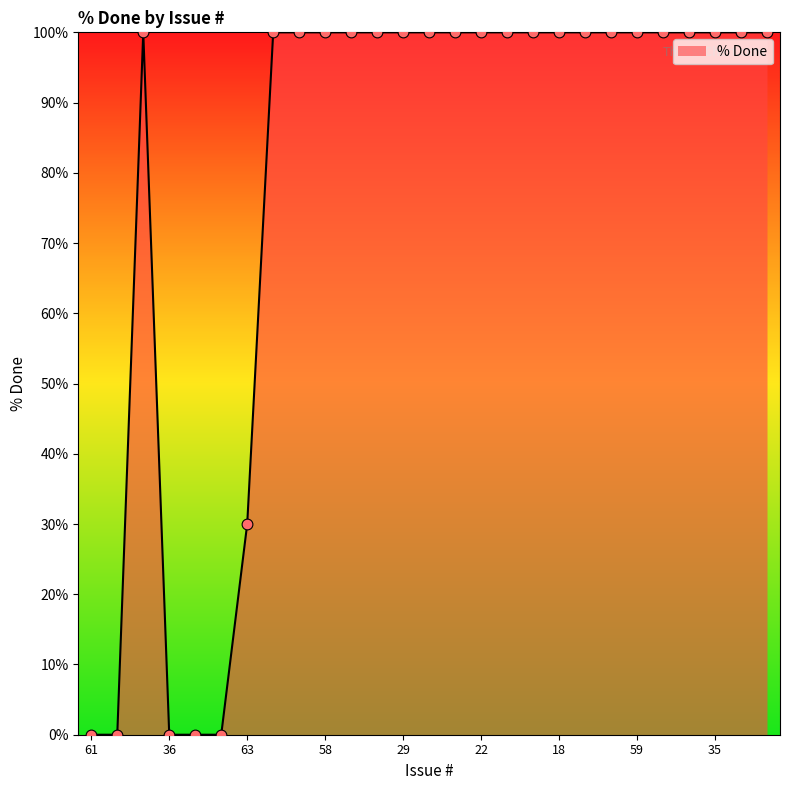

What is the maximum value shown in the chart?

100